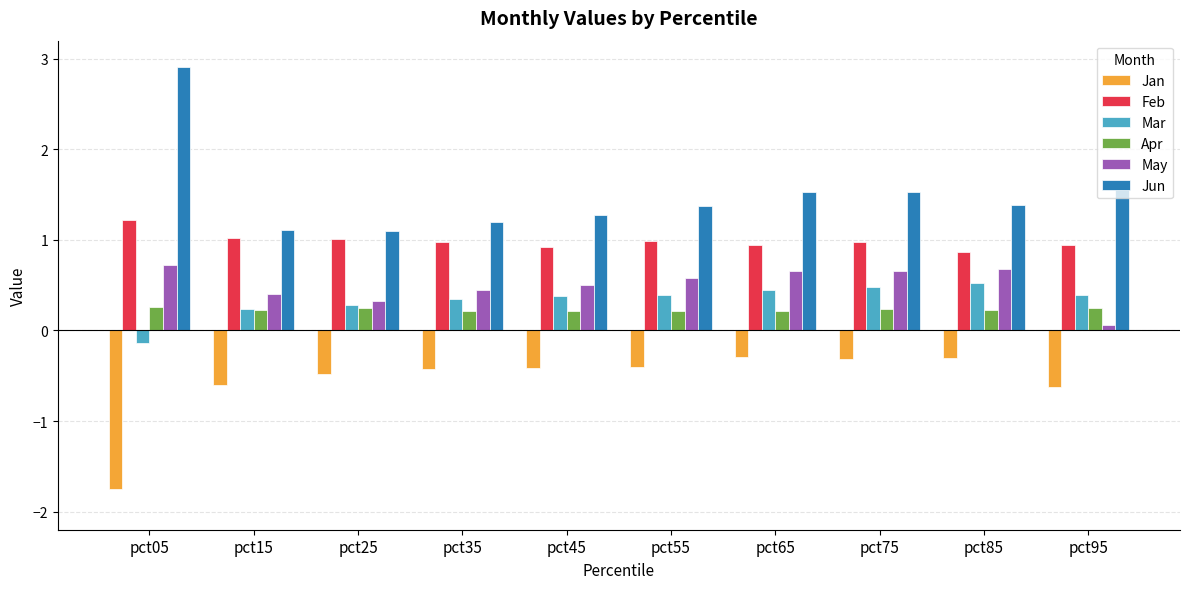

Rank the series at pct35 from highest to lowest value.

Jun, Feb, May, Mar, Apr, Jan